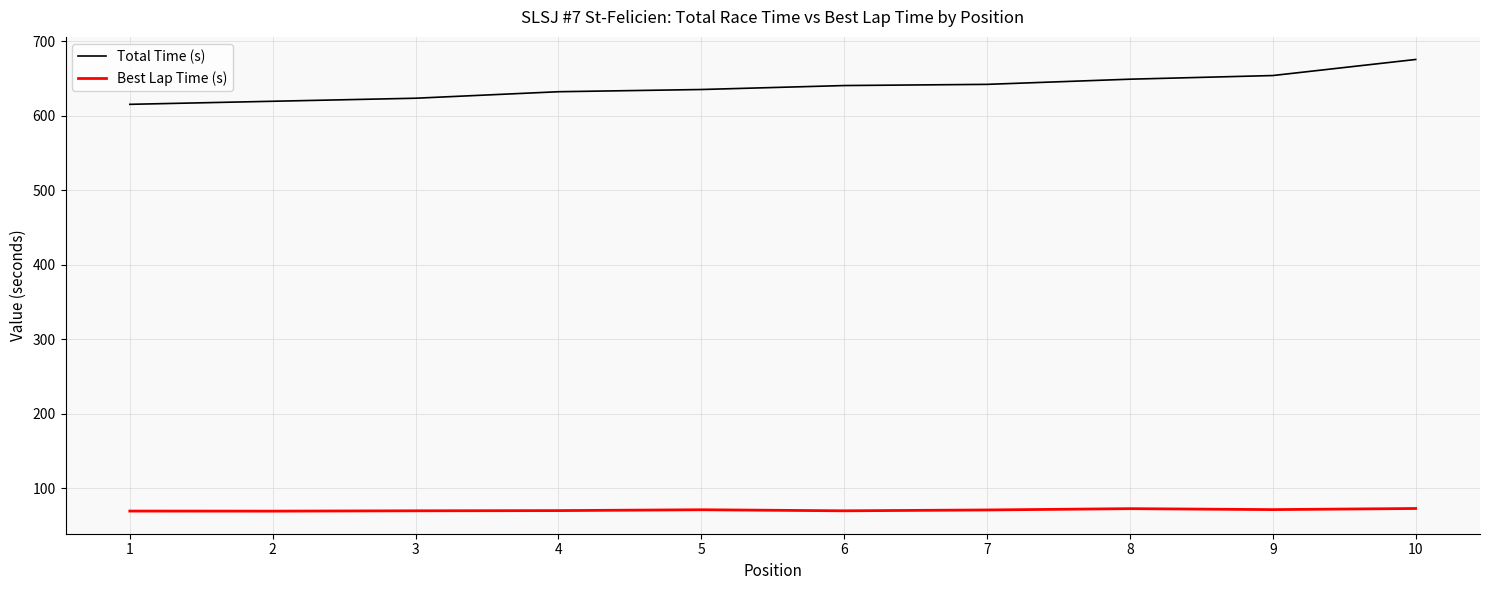

Is the value of Total Time (s) at 8 greater than the value of Best Lap Time (s) at 5?

Yes